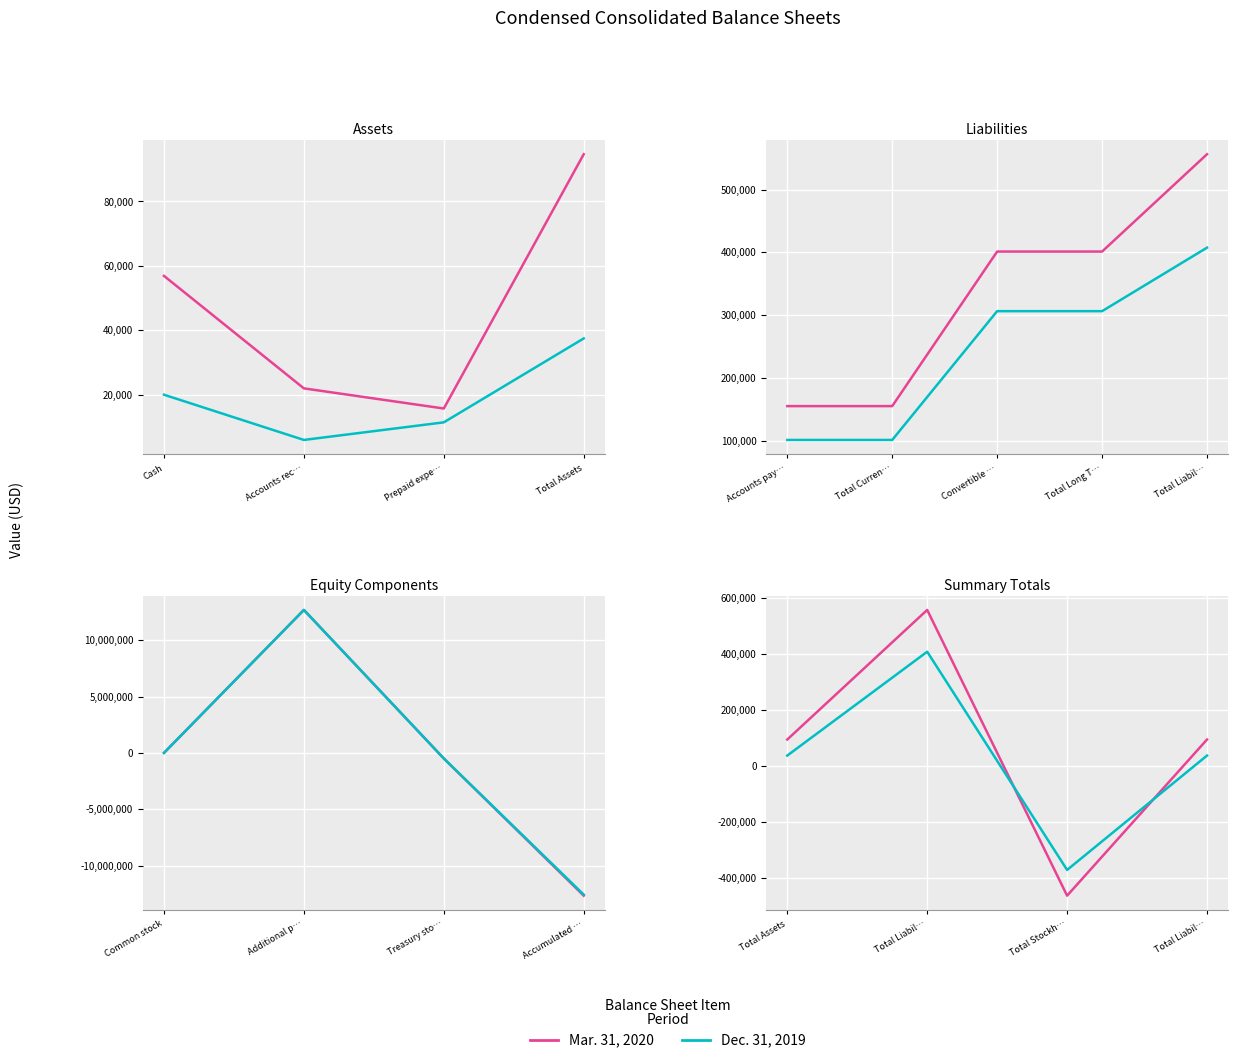

True or false: Dec. 31, 2019 and Mar. 31, 2020 cross at least once.

True